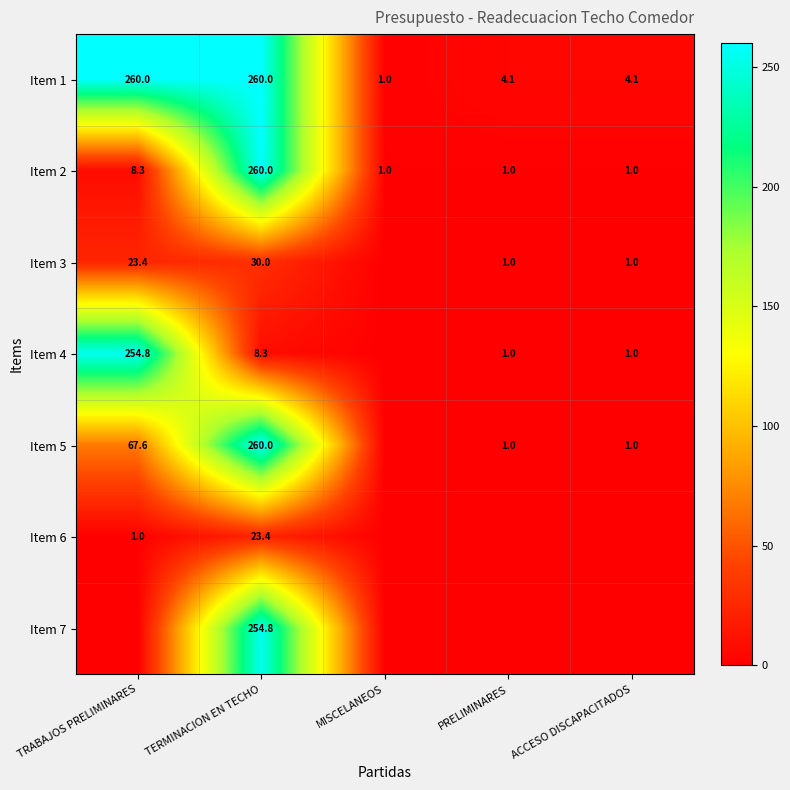

What is the sum of all Item 2 values?

271.3